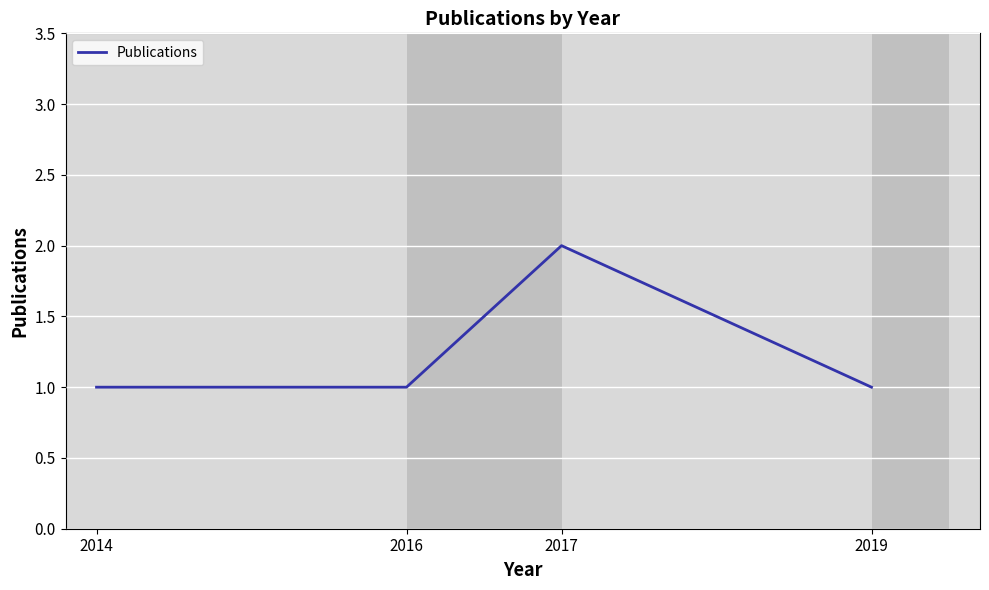

The chart shows a value of 1 at 2019. True or false?

True